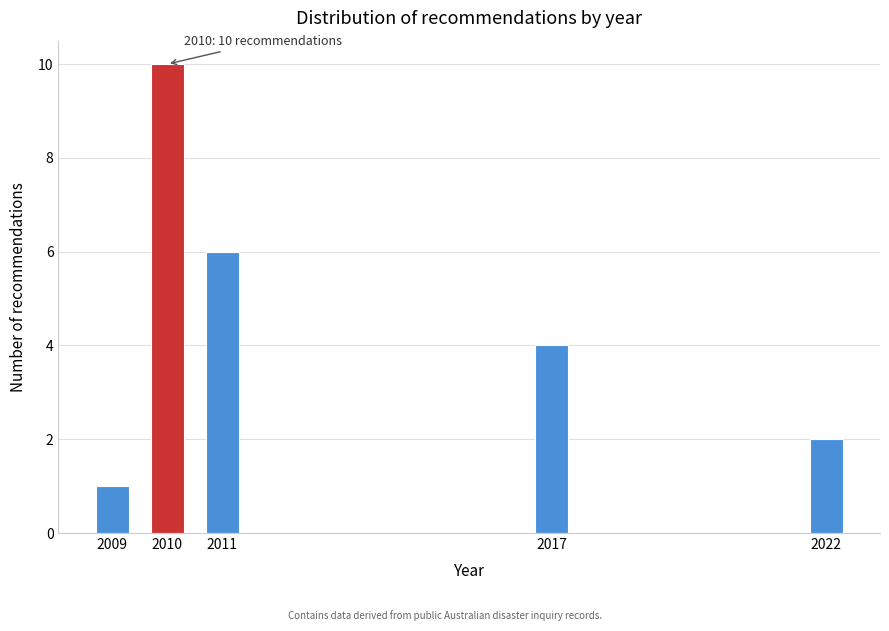

Reading left to right, list all the values displayed in this chart.

1	10	6	4	2